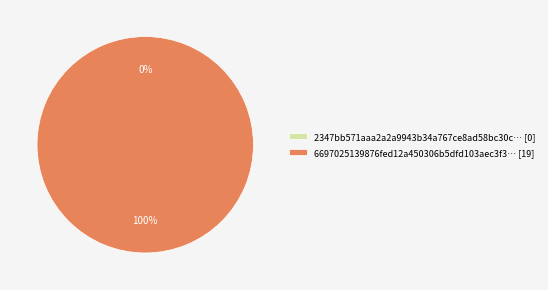

Which slice represents more than half of the pie?

tx_hash_1